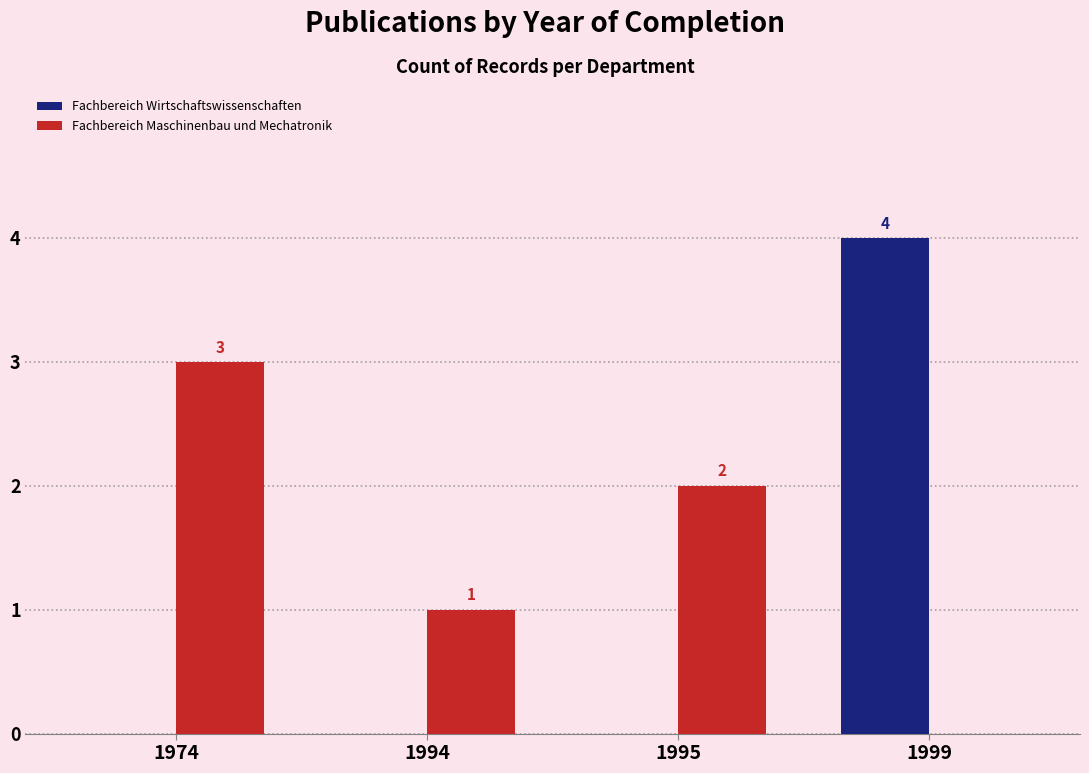

Is it true that Fachbereich Maschinenbau und Mechatronik equals 4 at 1974?

False